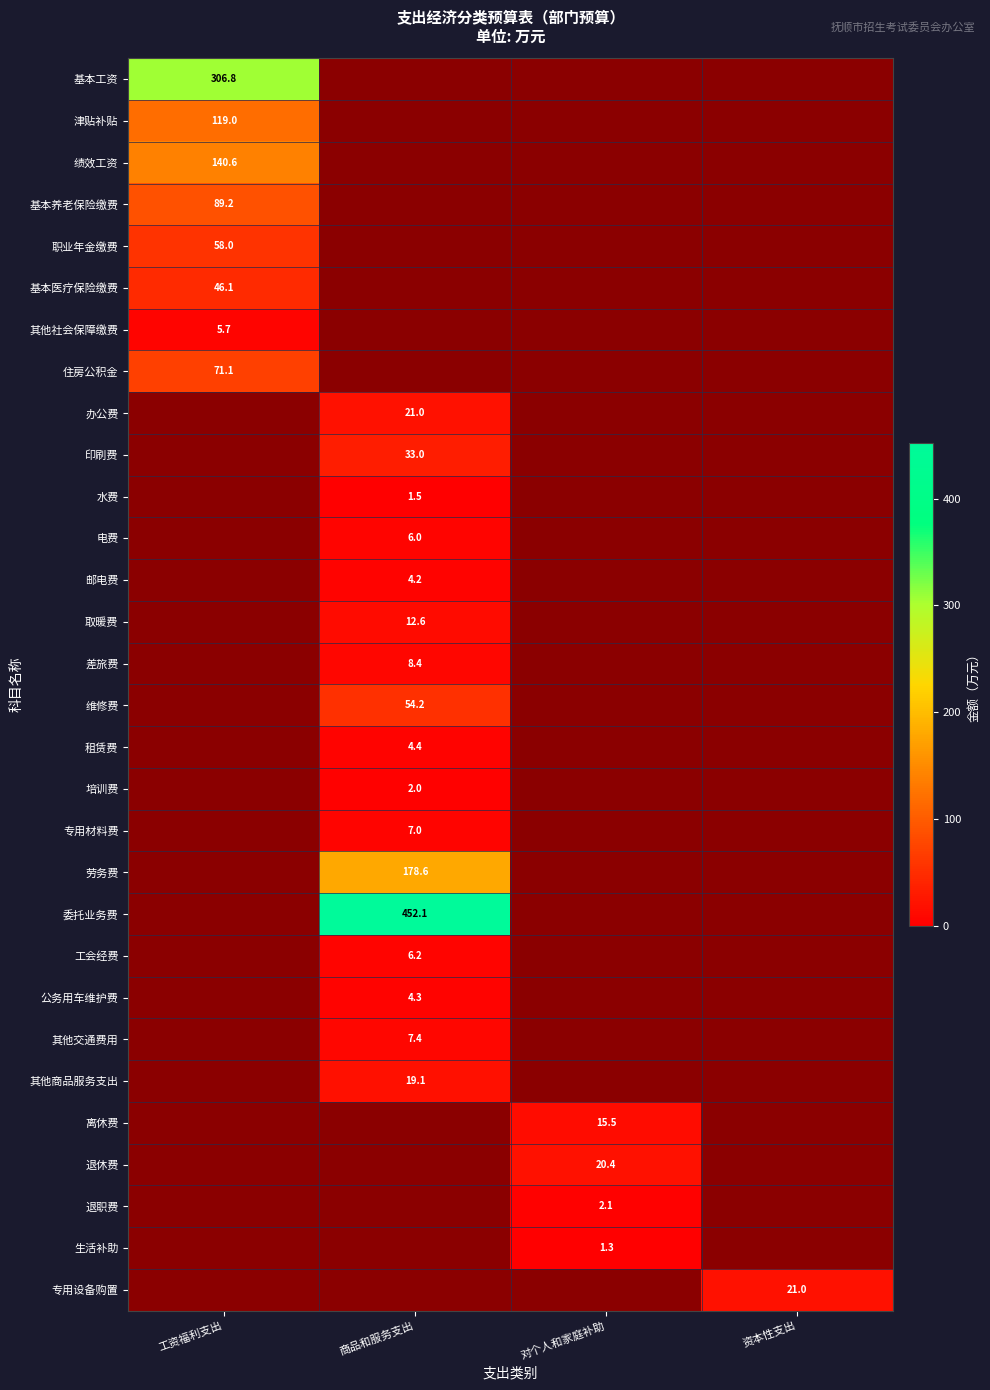

How many 职业年金缴费 values are between 0 and 1?

3